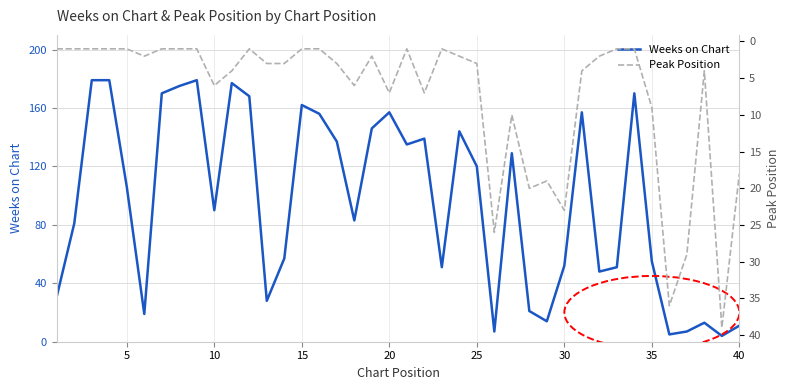

Where is Weeks on Chart nearest to the value 91?

10